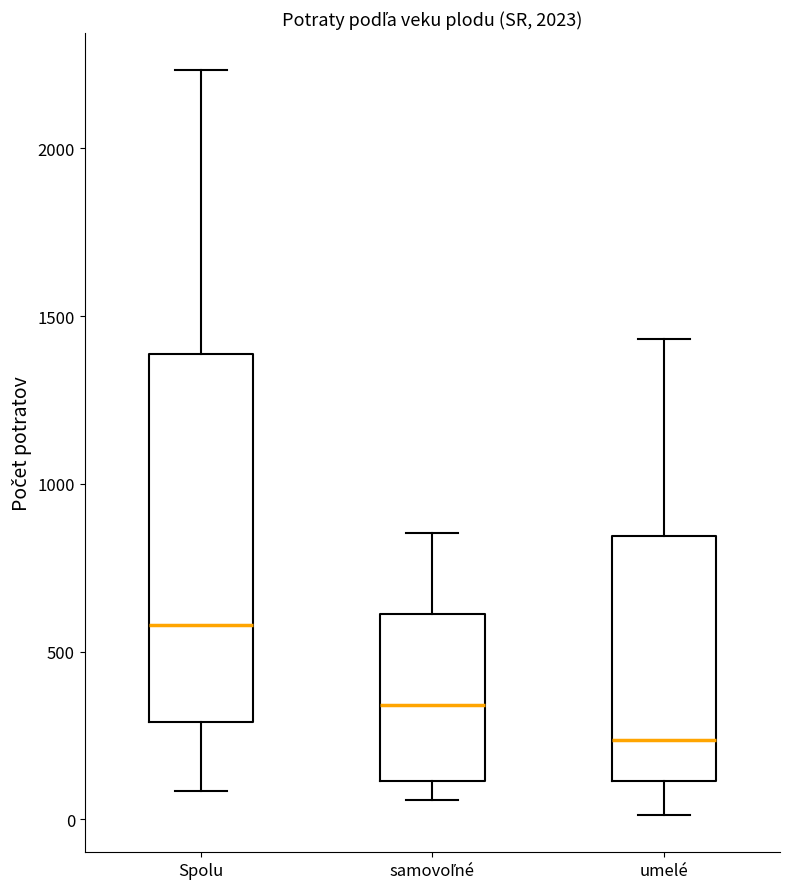

Reading left to right, transcribe this box plot: for each box, give where its median line is, the range the box spans, and where its two whiskers end, as read against the y-axis. The values are not printed on the chart, so give them approximately, as read against the axis.

Spolu: median 600, box 300 to 1400, whiskers 100 to 2250
samovoľné: median 350, box 100 to 600, whiskers 50 to 850
umelé: median 250, box 100 to 850, whiskers 0 to 1450